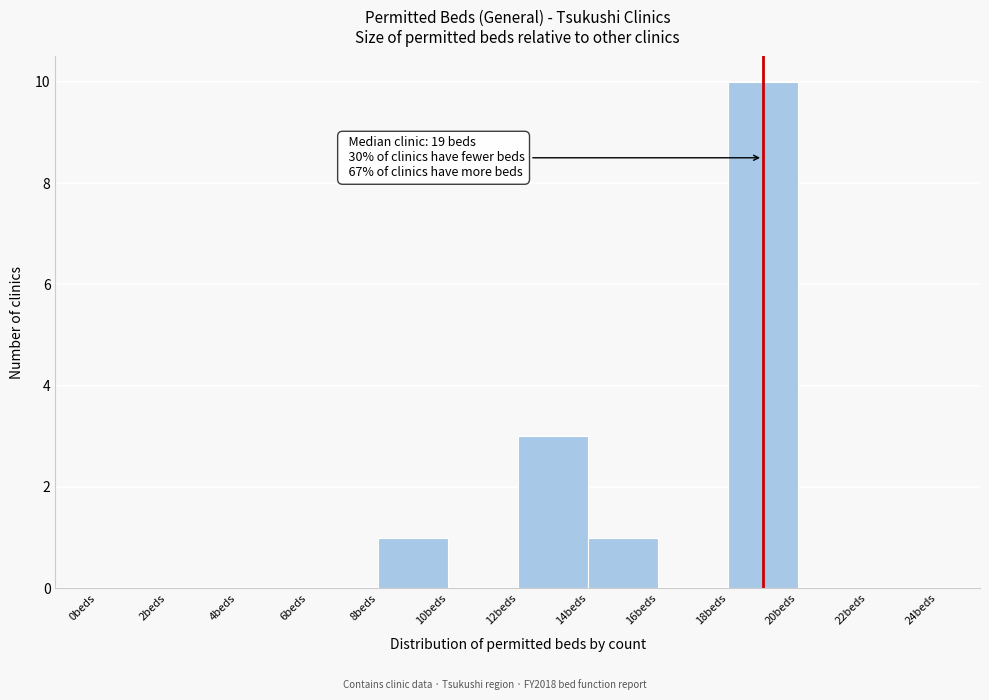

Over which range of the x-axis is the bar tallest?

18 to 20